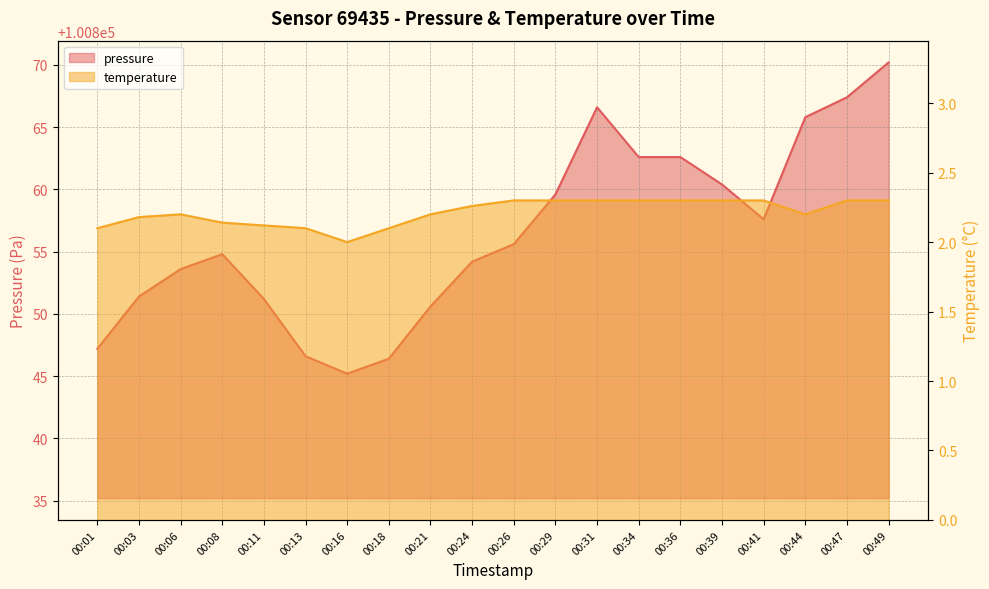

What is the sum of all temperature values?

44.3